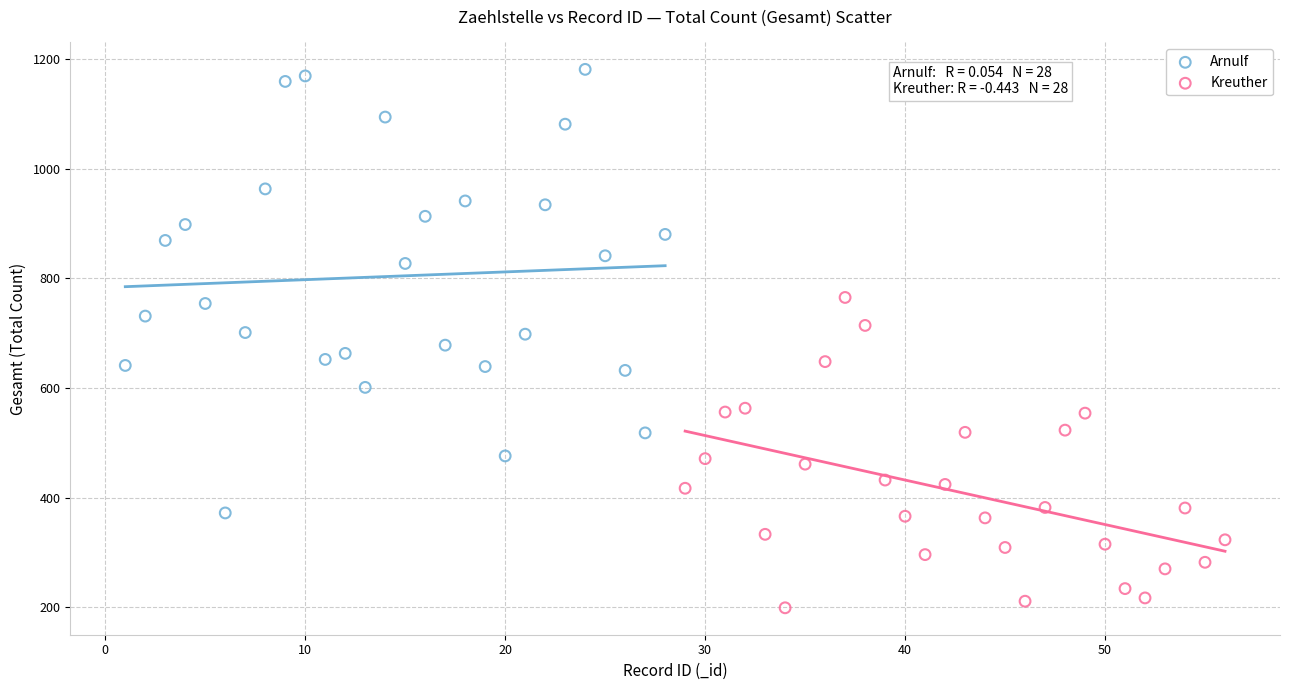

What are all the series names shown in the legend?

Arnulf, Kreuther